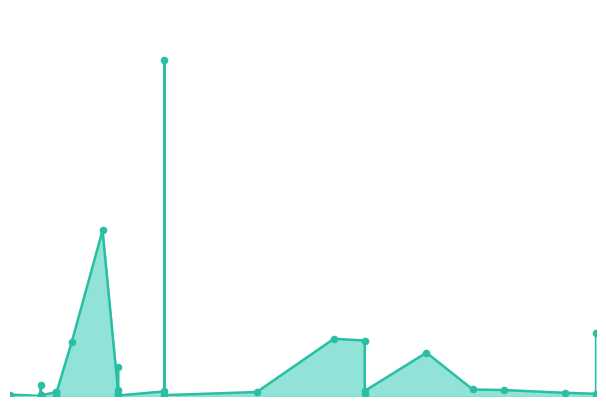

What is the change in value from 2021-11-11 to 2021-12-07?

-2864710000